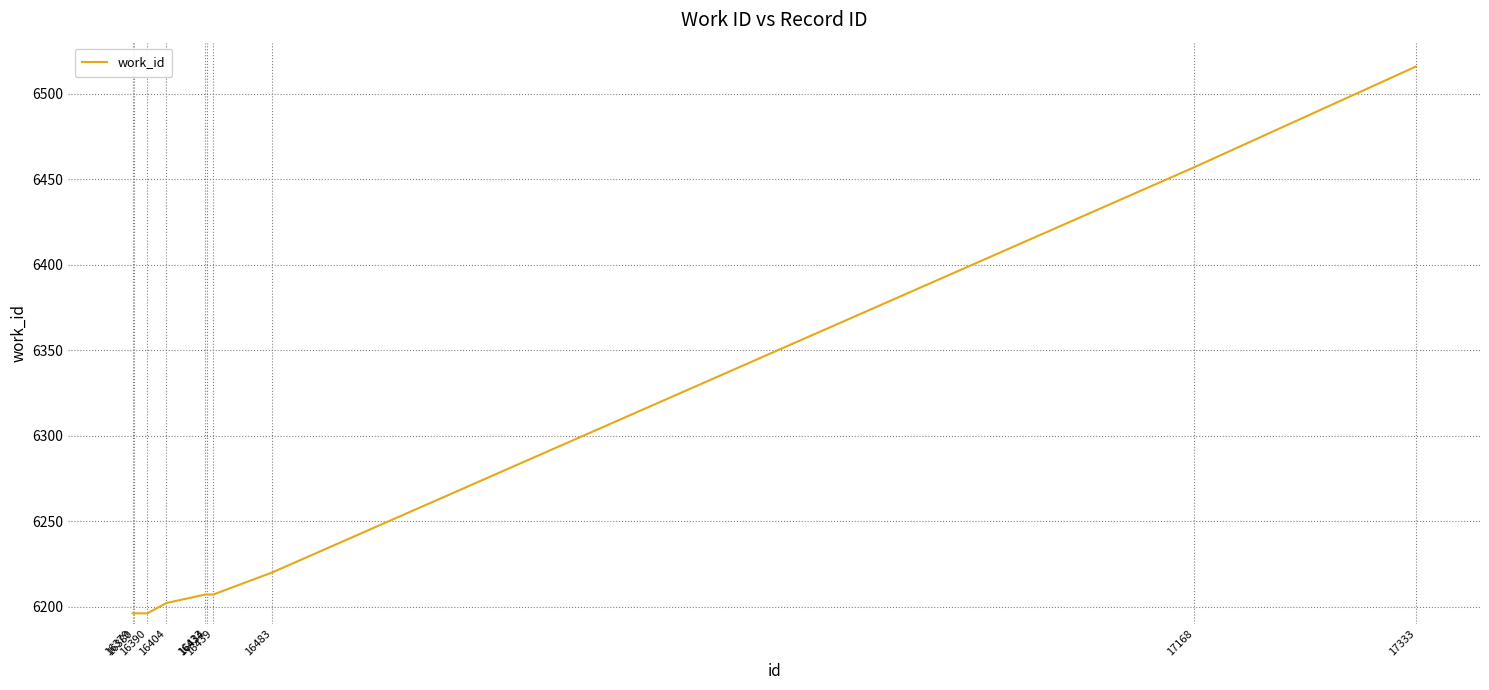

What is the difference between the maximum and minimum values?

320